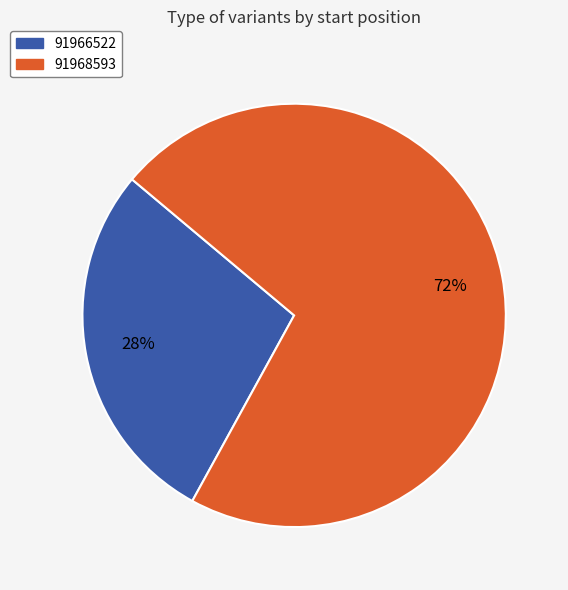

Do 91968593 and 91966522 together represent more than half of the pie?

Yes